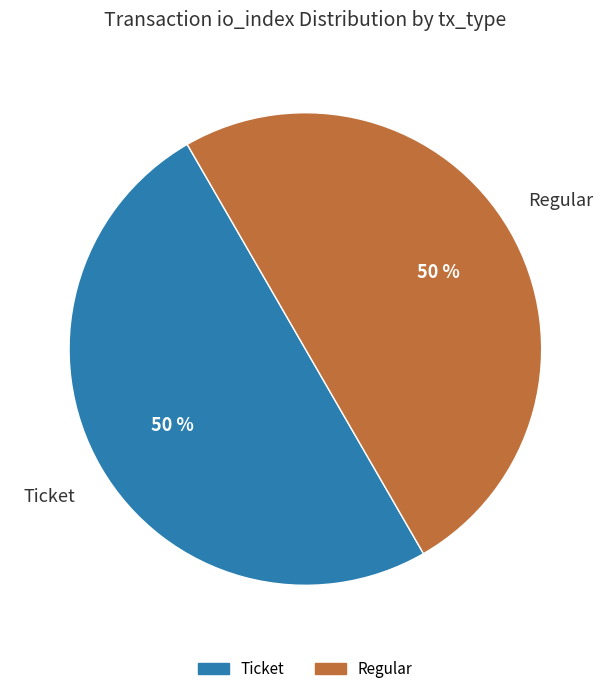

To the nearest percent, what portion does Regular represent?

50%